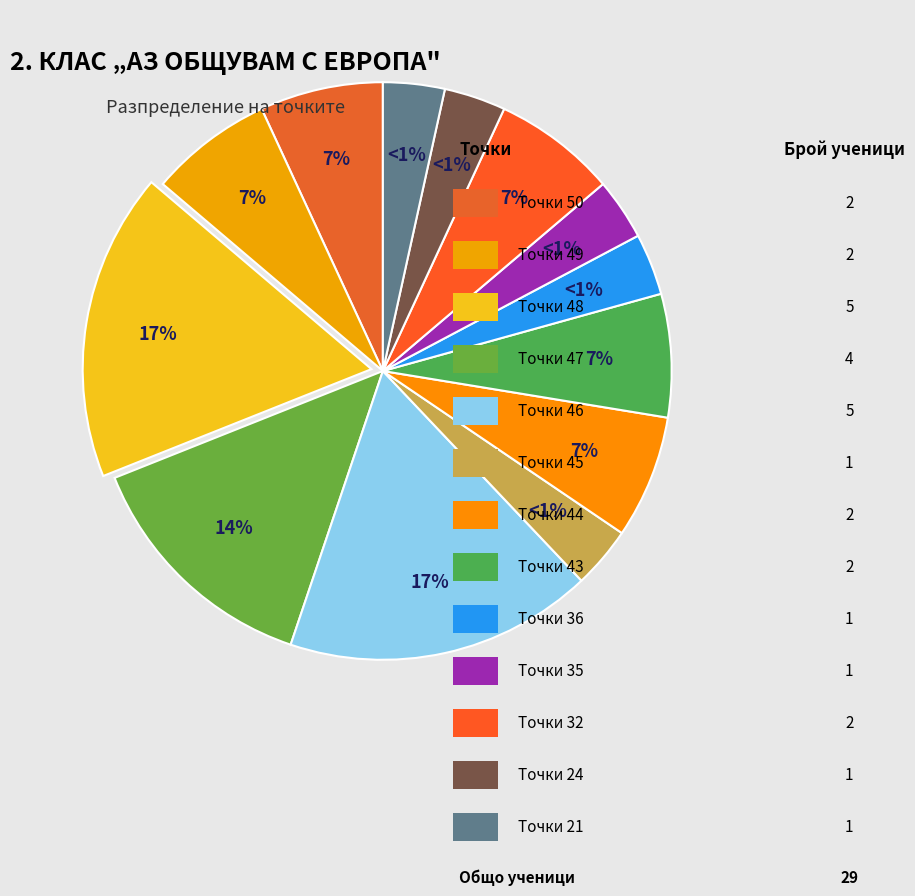

Combined, do 46 and 21 account for over 50%?

No